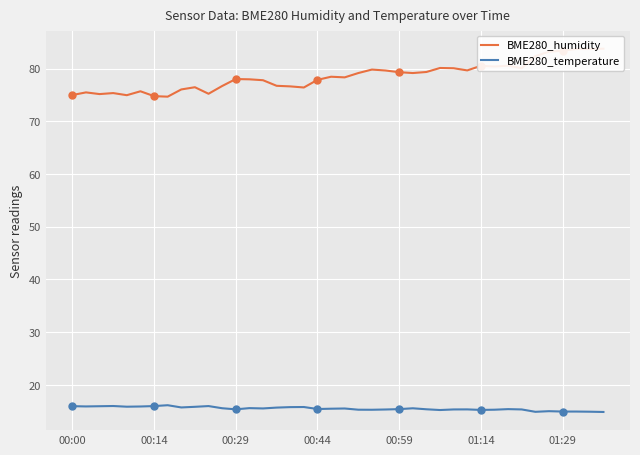

What is the maximum value for BME280_temperature?

16.1